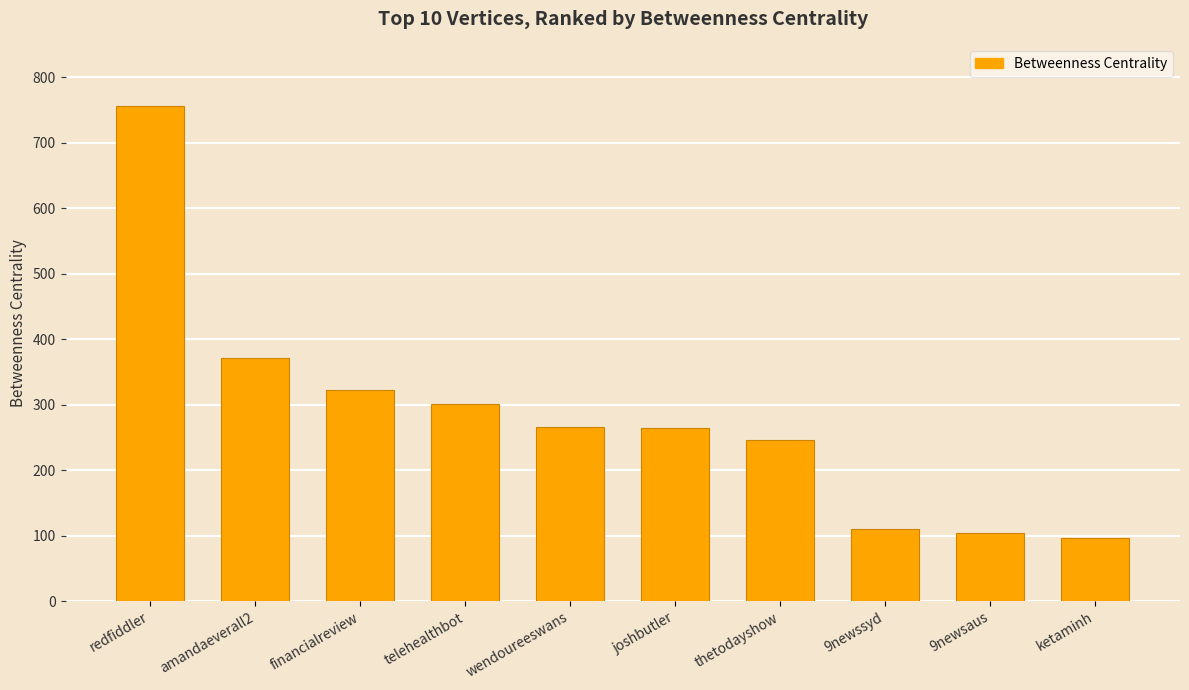

What is the value of the 9th bar from the left?

104.0